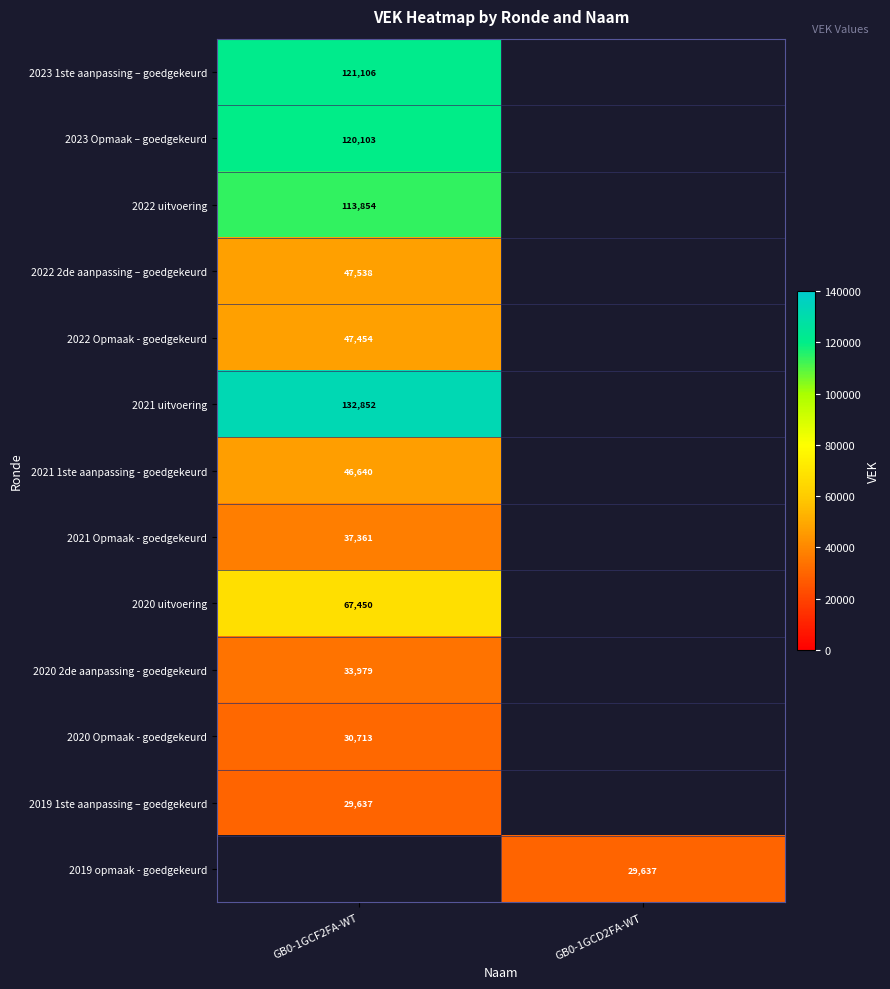

True or false: 2022 uitvoering has a value of 155044 at GB0-1GCF2FA-WT.

False